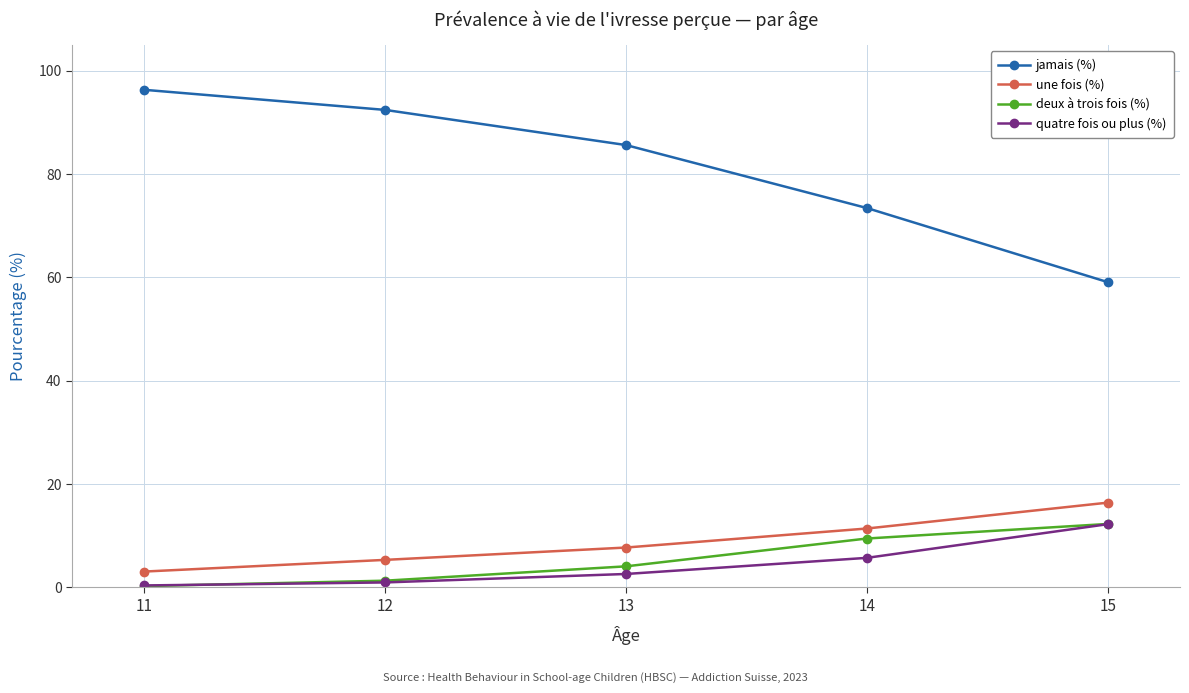

True or false: une fois (%) has more than 0 interior local peaks.

False